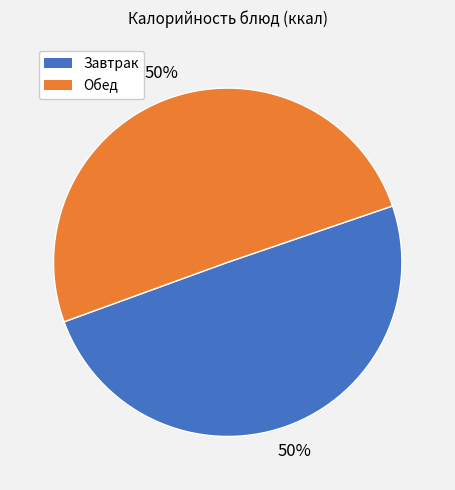

To the nearest percent, what portion does Завтрак represent?

50%